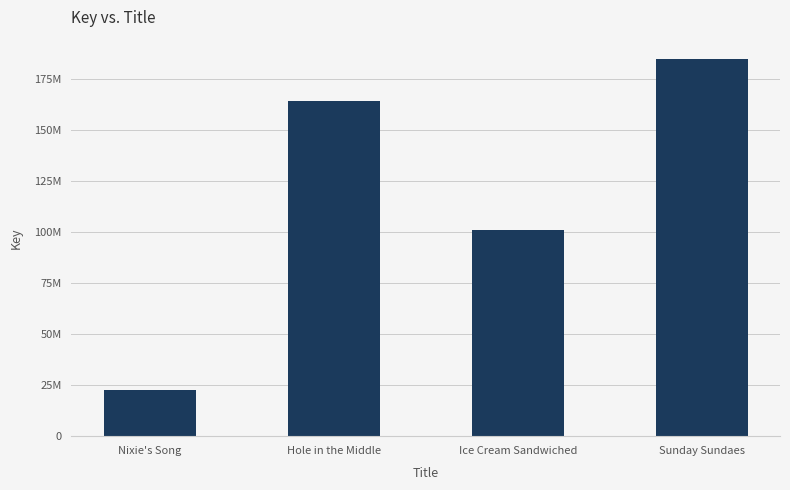

Are the bars grouped side by side (vs. stacked)?

No